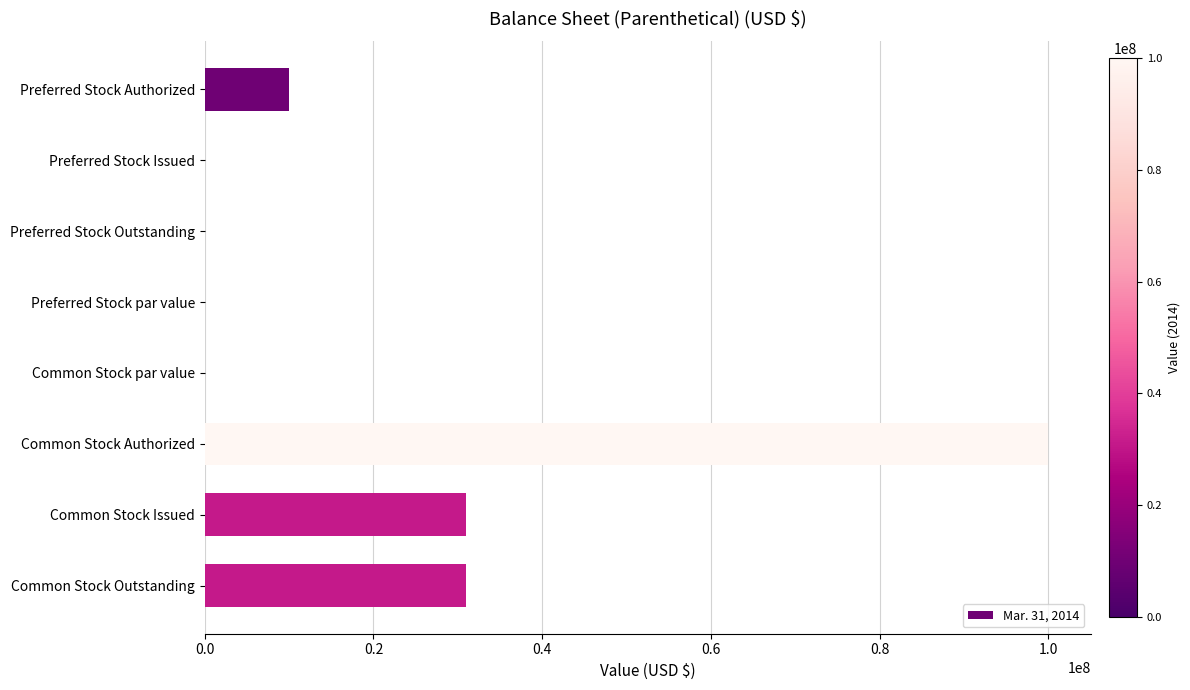

What is the greatest value displayed?

100000000.0